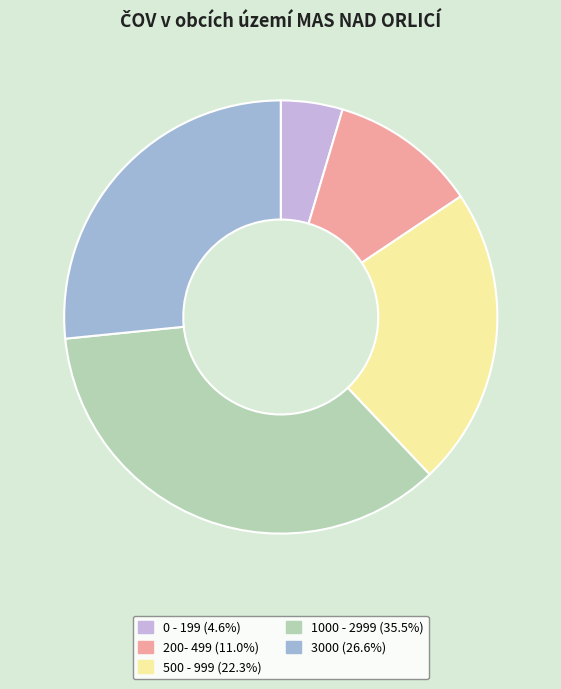

How many segments does this pie chart have?

5